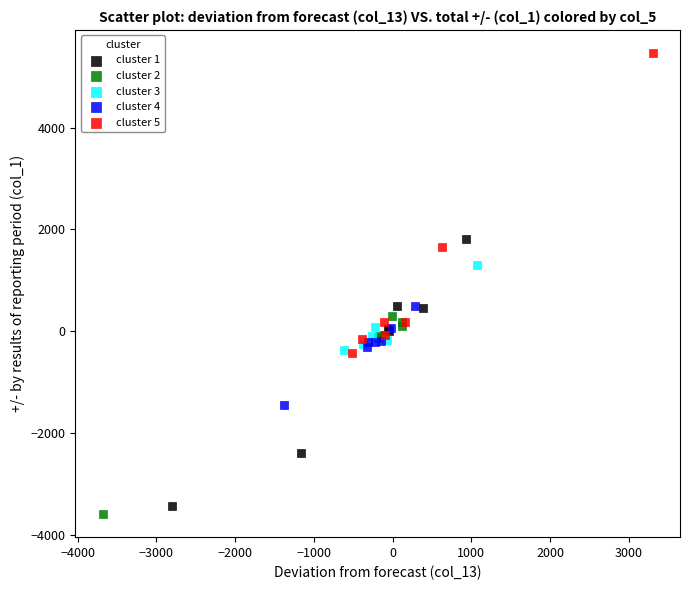

Which series has the largest Y range (max minus min)?

cluster 5